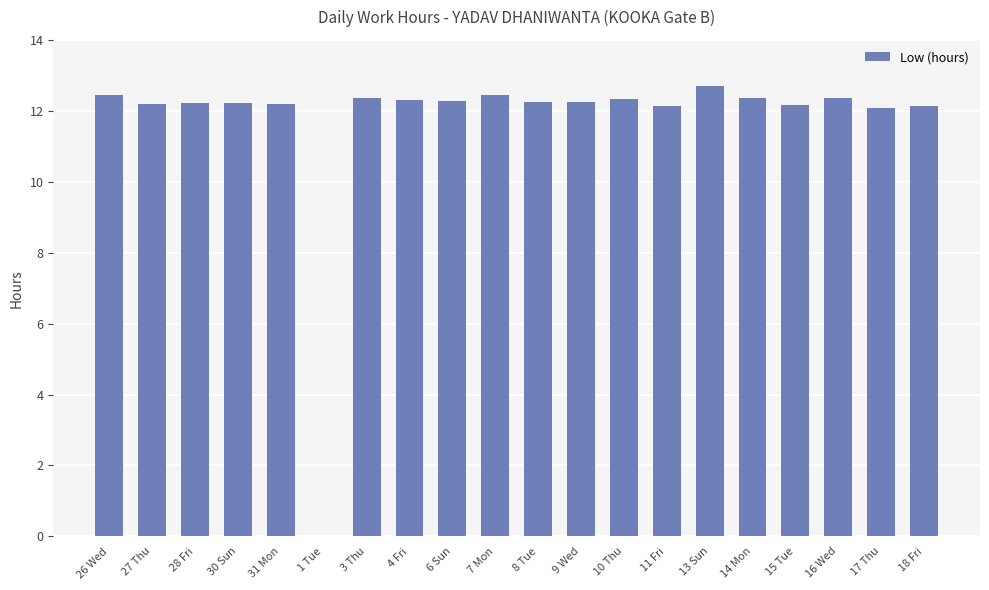

Read the value at 13 Sun.

12.7